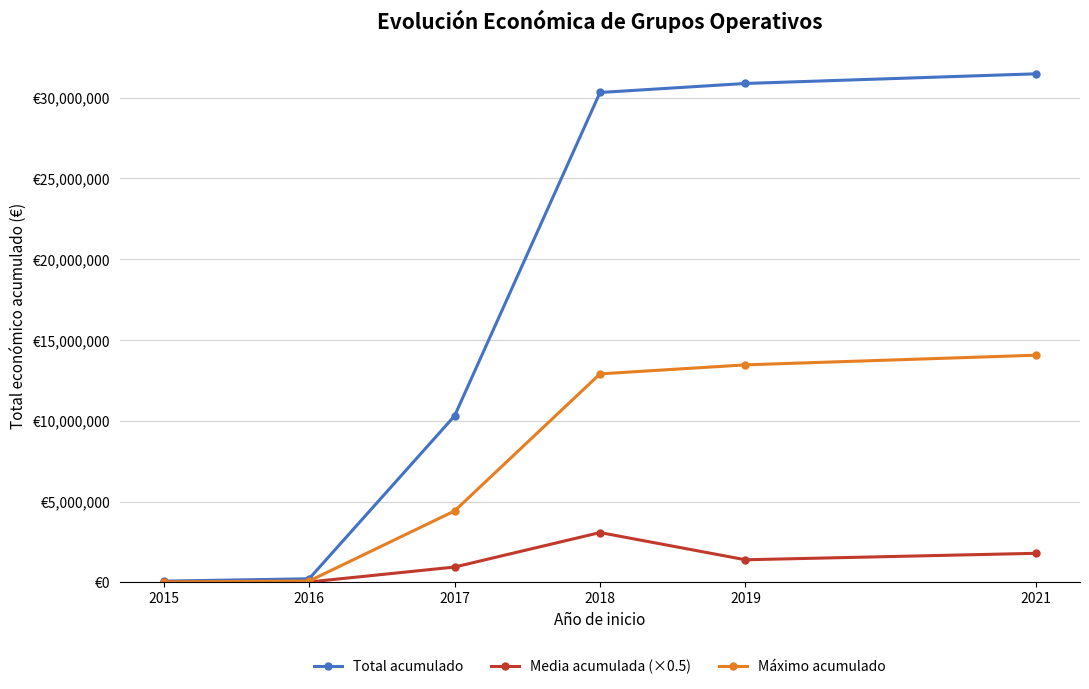

Rank the categories by Total acumulado value from highest to lowest.

2021, 2019, 2018, 2017, 2016, 2015